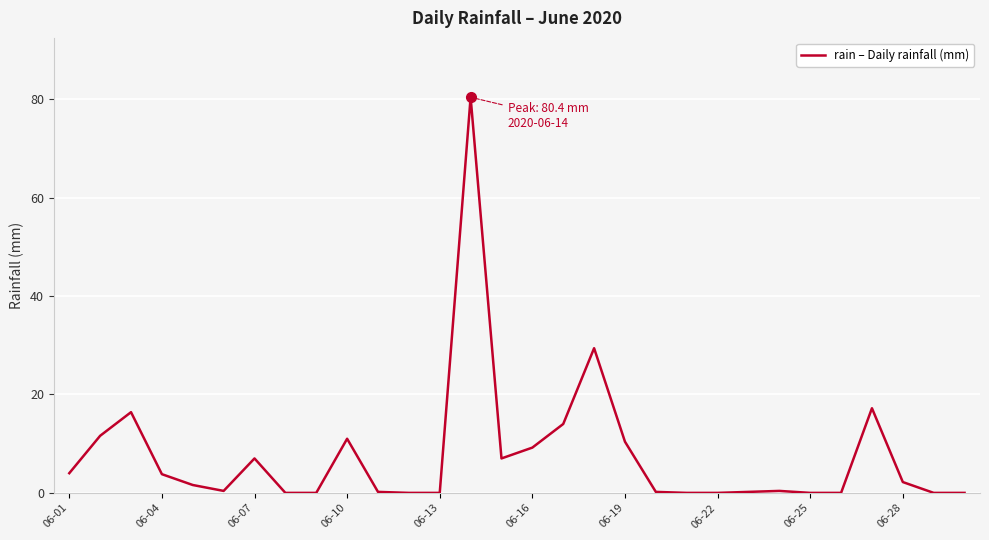

What is the difference between the maximum and minimum values?

80.4